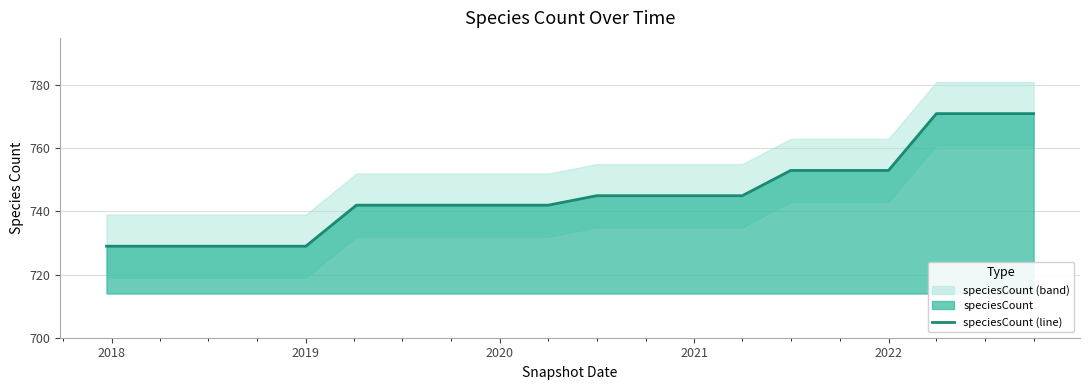

What is the lowest value of the speciesCount (line) series?

729